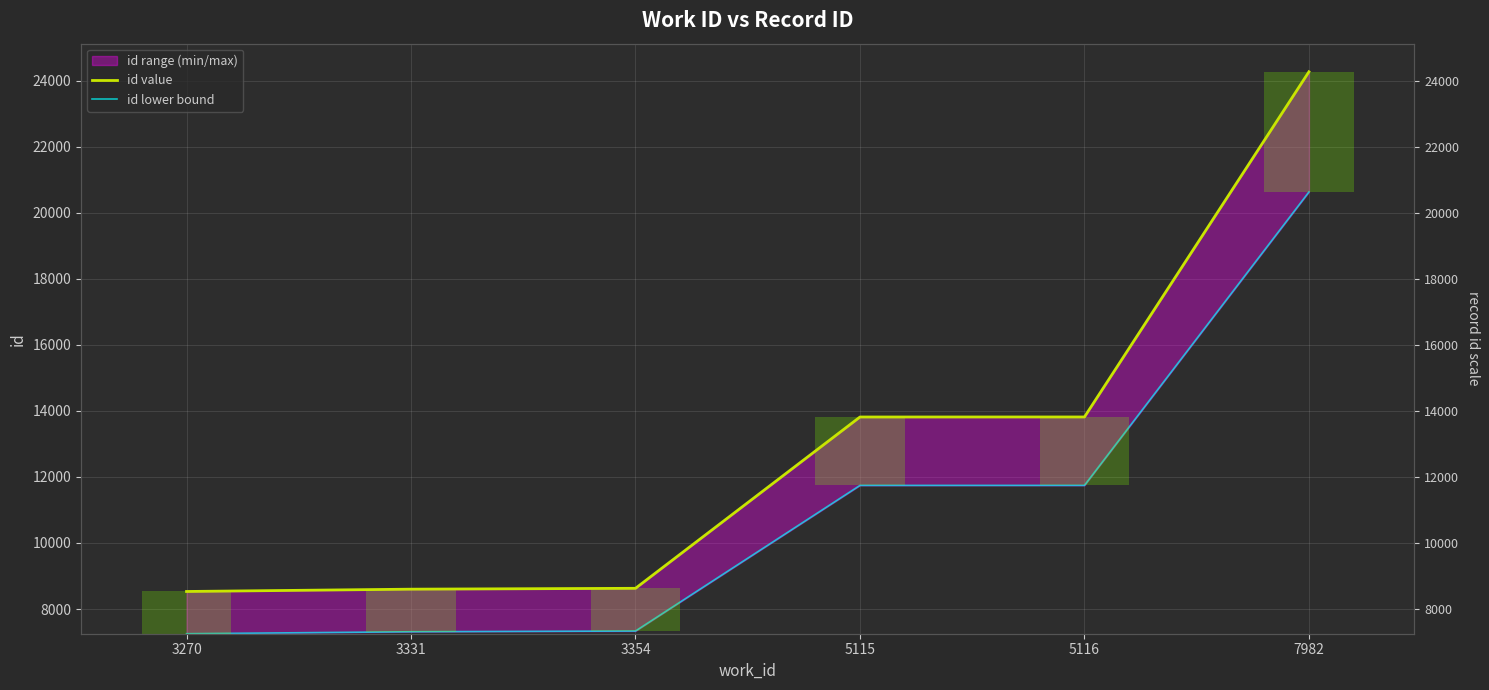

The id value series shows 8627.0 at 3354. True or false?

True